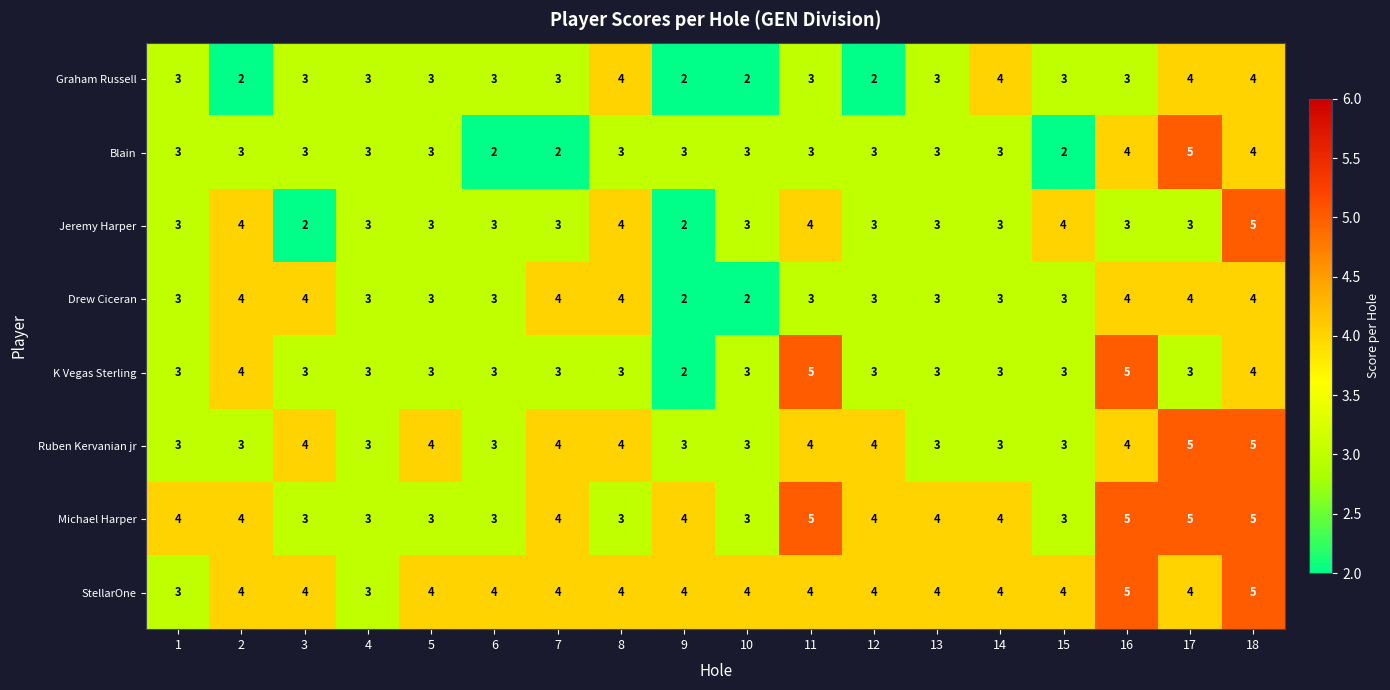

Is it true that Ruben Kervanian jr equals 4 at 11?

True